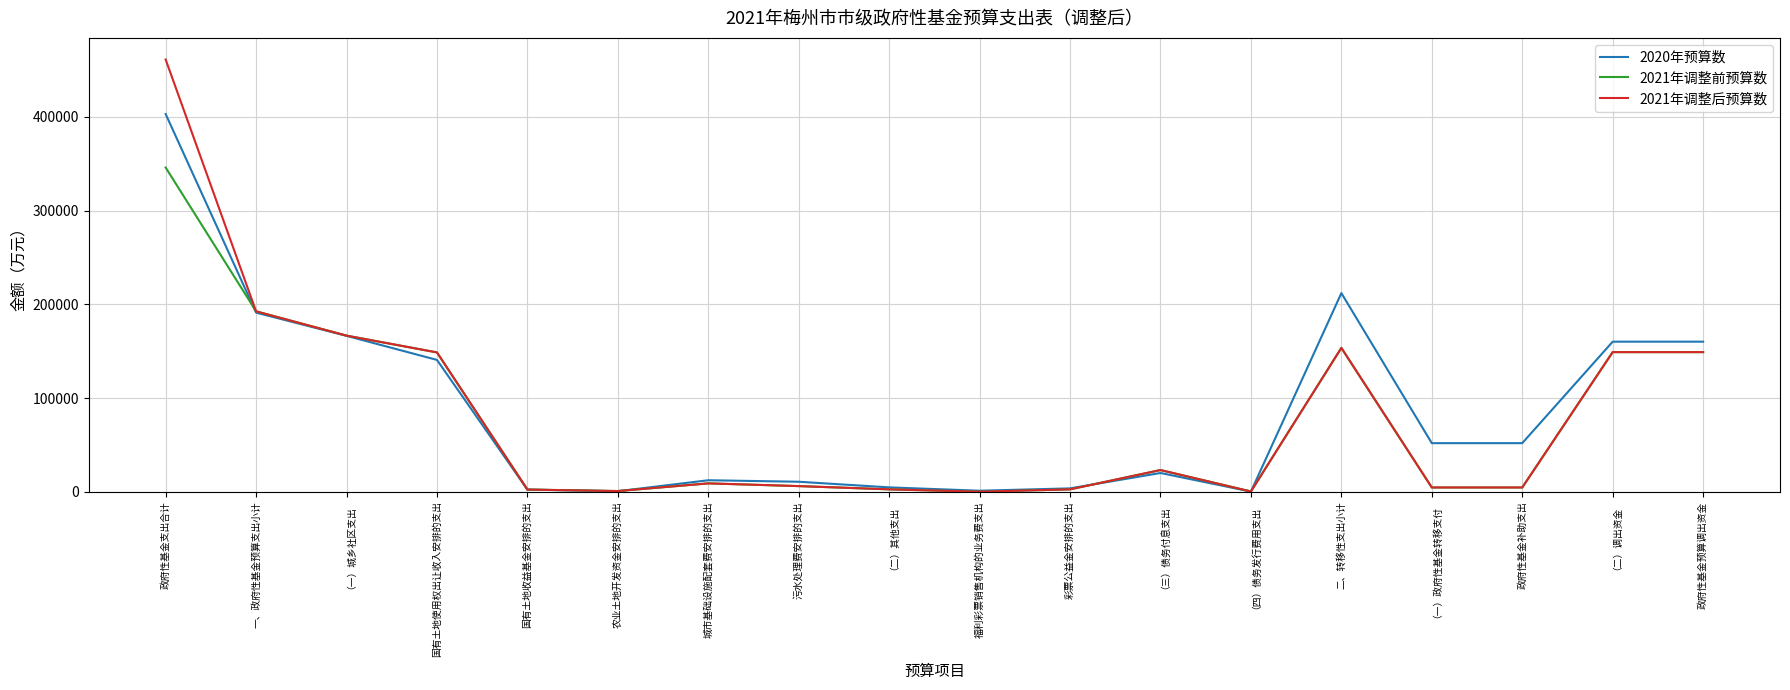

Which series ends up on top after the final intersection of 2021年调整前预算数 and 2020年预算数?

2020年预算数